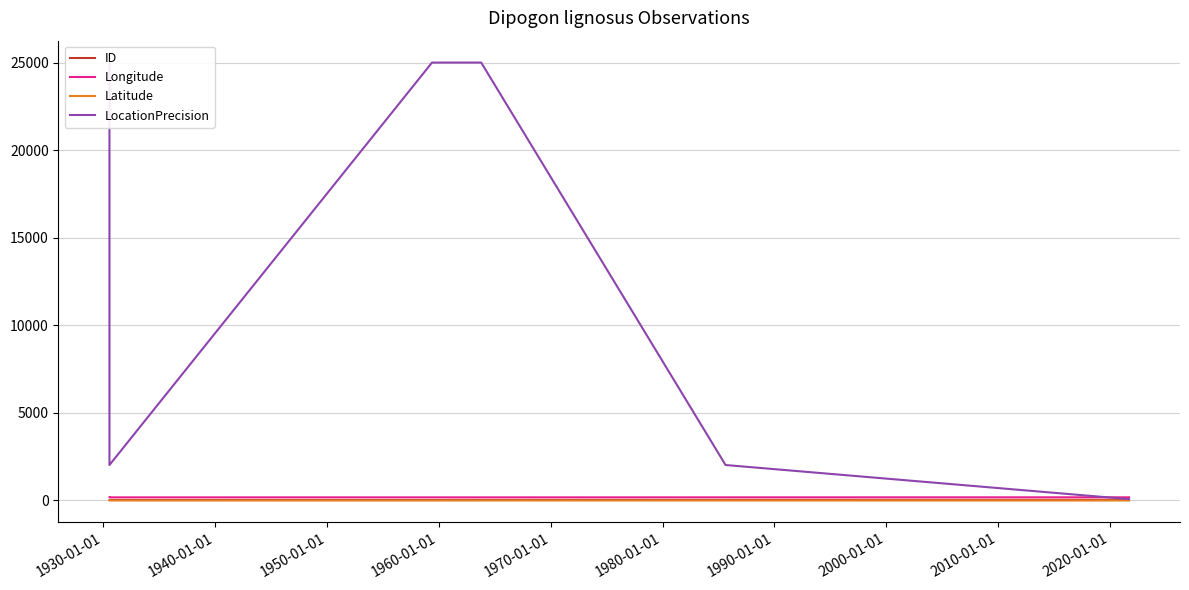

Which series has the largest total across all categories?

LocationPrecision